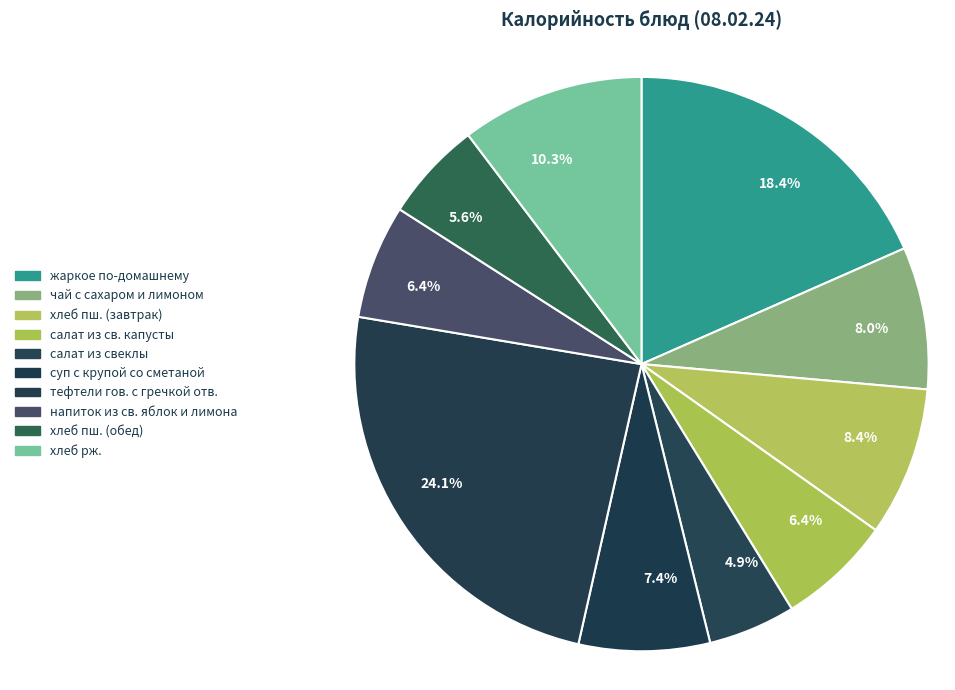

To the nearest percent, what percentage of the pie is суп с крупой со сметаной?

7%